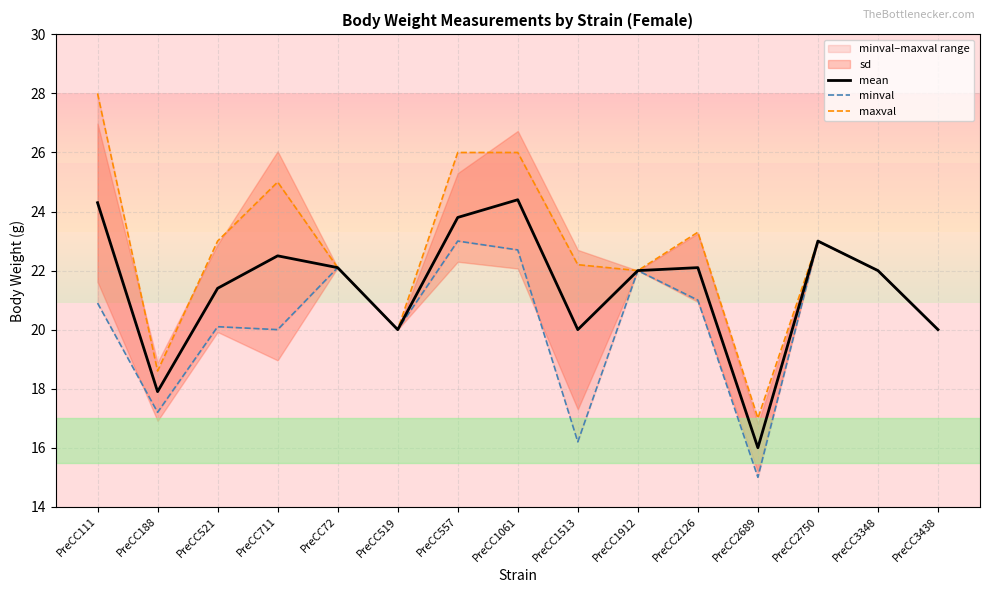

The minval series shows 36.6 at PreCC1912. True or false?

False